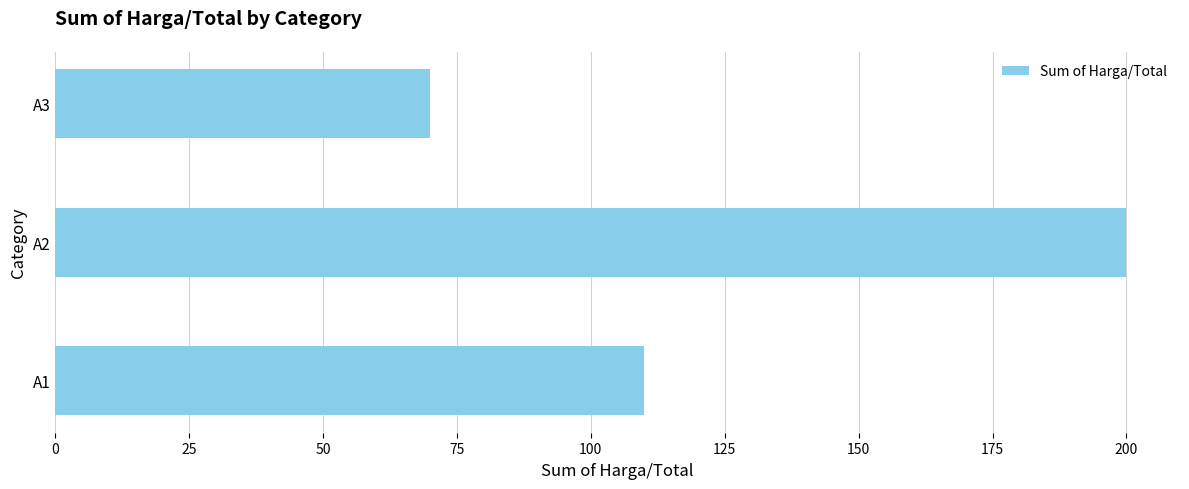

Rank the categories by value from highest to lowest.

A2, A1, A3